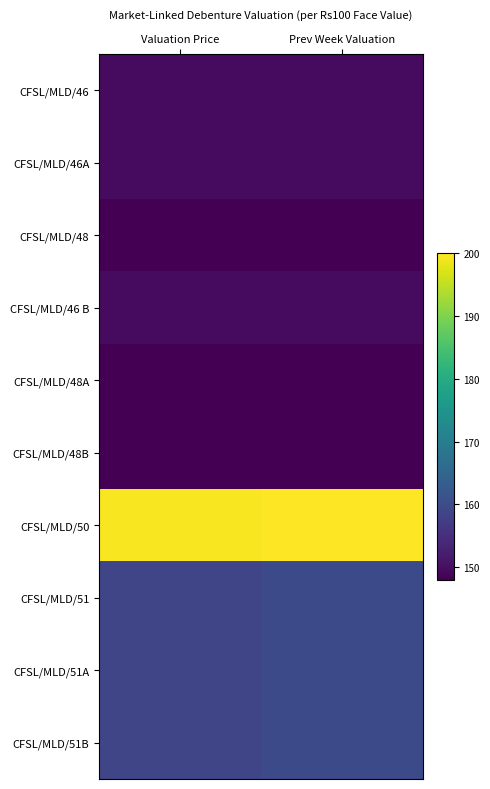

Count the number of data series in this chart.

10